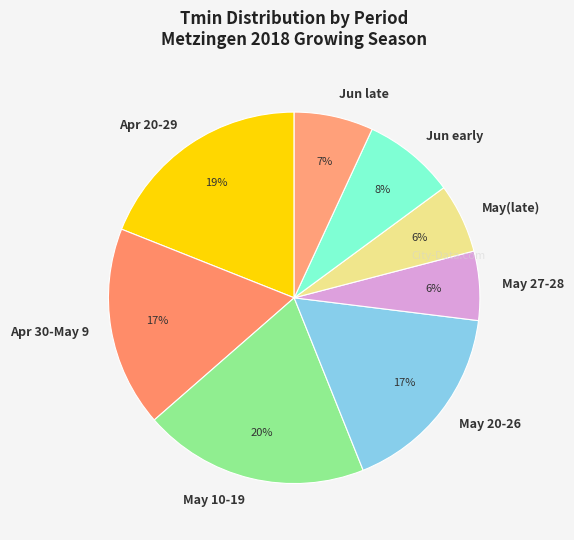

To the nearest percent, what portion does May(late) represent?

6%